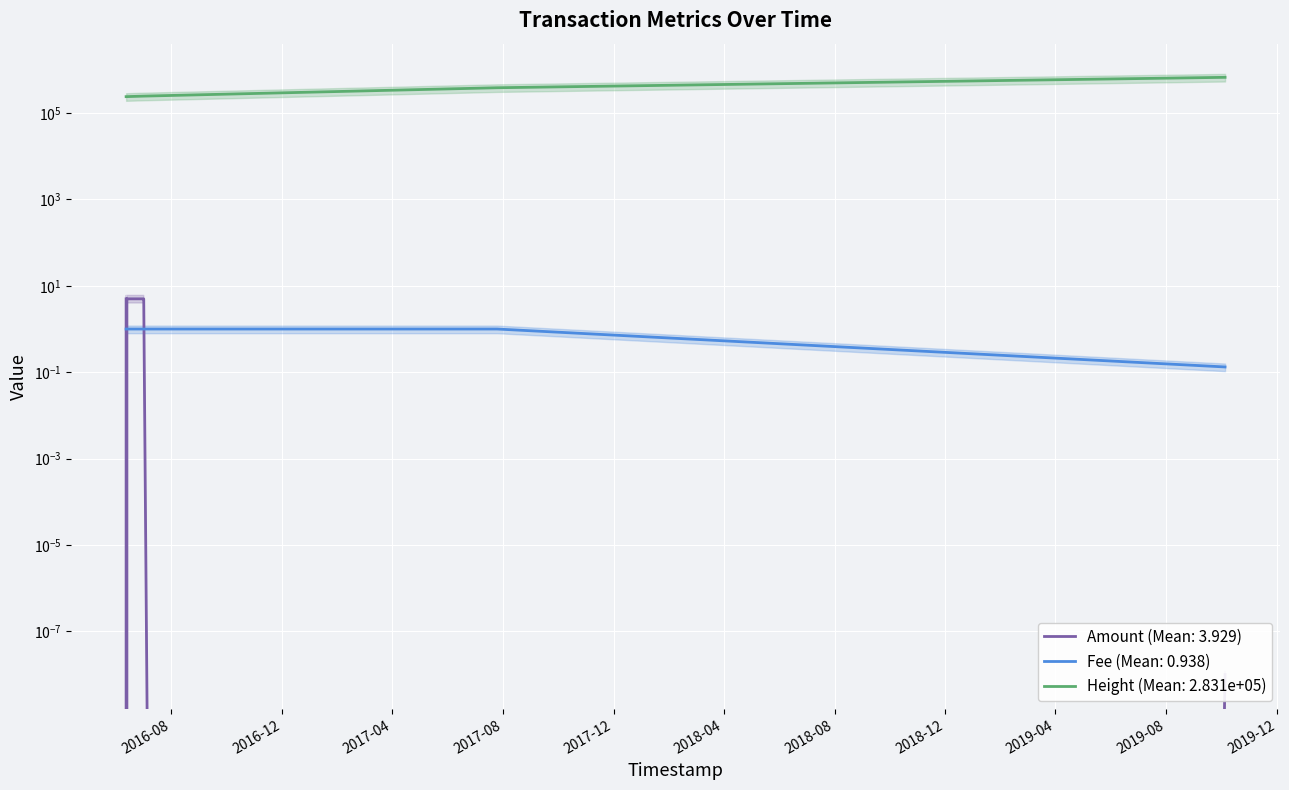

Reading right to left, list all the values displayed in this chart.

Amount: 0.0	0.0	5.0	5.0	5.0	5.0	5.0	5.0	5.0	5.0	5.0	5.0	0.0	5.0
Fee: 0.1	1.0	1.0	1.0	1.0	1.0	1.0	1.0	1.0	1.0	1.0	1.0	1.0	1.0
Height: 671802.0	385496.0	246825.0	246286.0	243392.0	242903.0	241760.0	241527.0	241291.0	241009.0	240660.0	240232.0	239946.0	239913.0